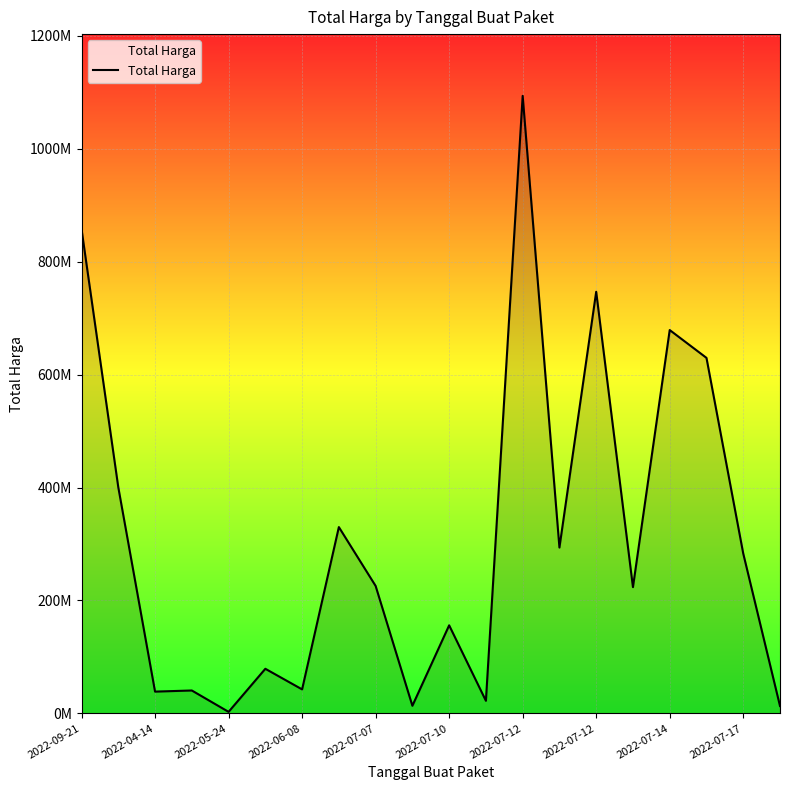

Is this an area chart (filled region under the line)?

Yes